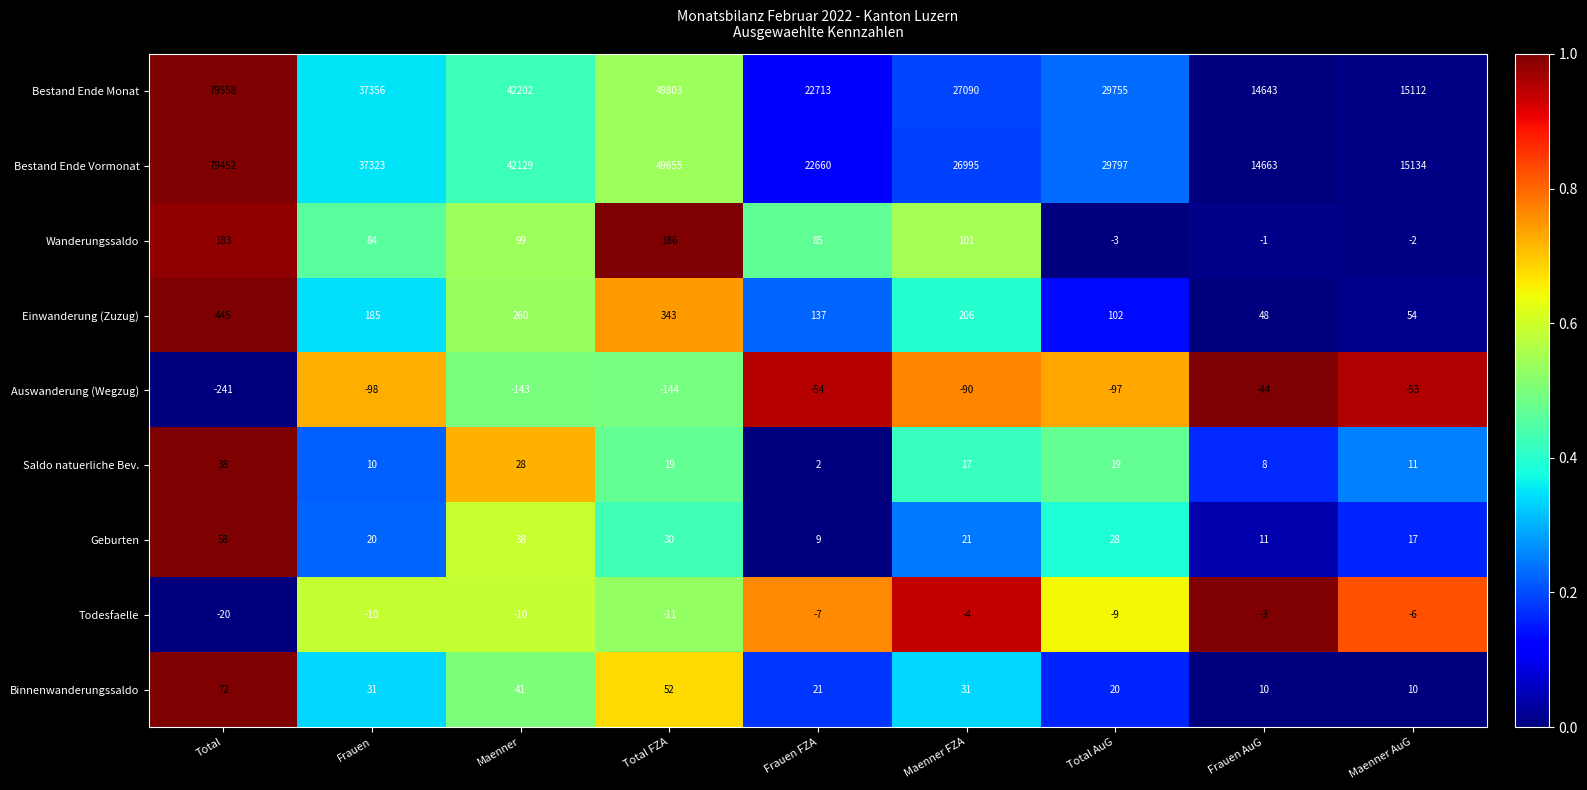

Which series has the widest spread of values?

Bestand Ende Monat